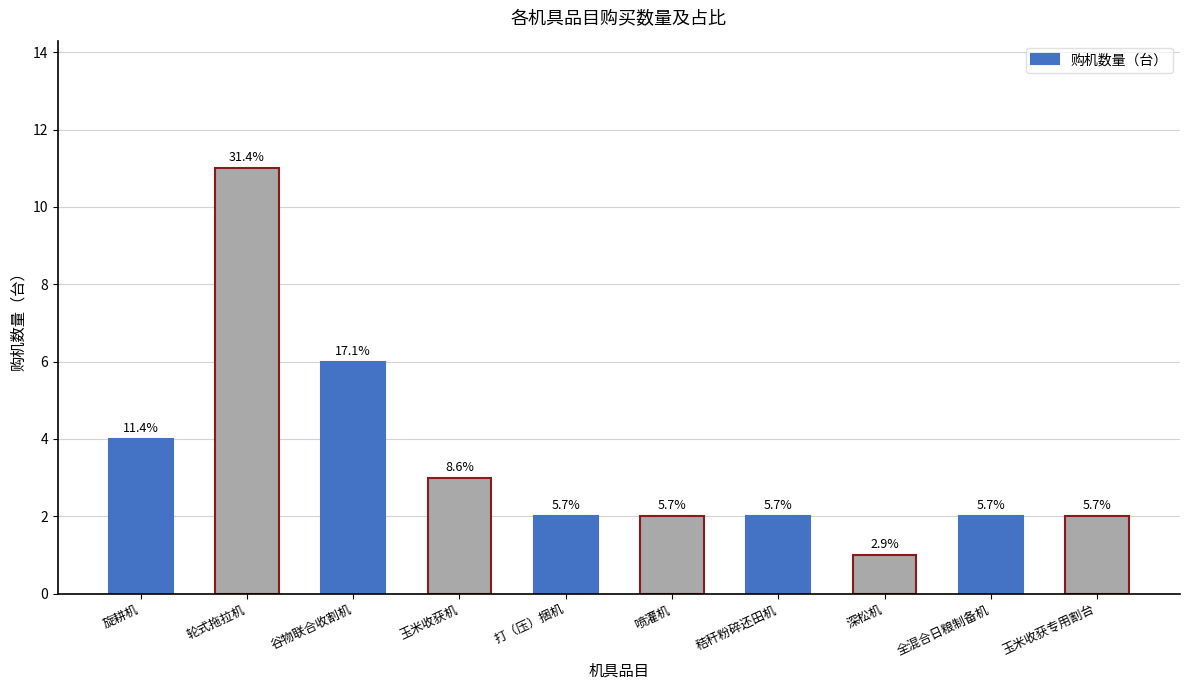

List the labels in order of value, smallest first.

深松机, 打（压）捆机, 喷灌机, 秸秆粉碎还田机, 全混合日粮制备机, 玉米收获专用割台, 玉米收获机, 旋耕机, 谷物联合收割机, 轮式拖拉机